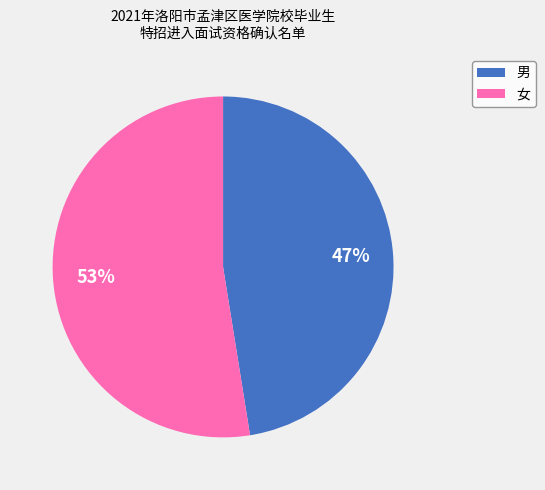

To the nearest percent, what portion does 男 represent?

47%